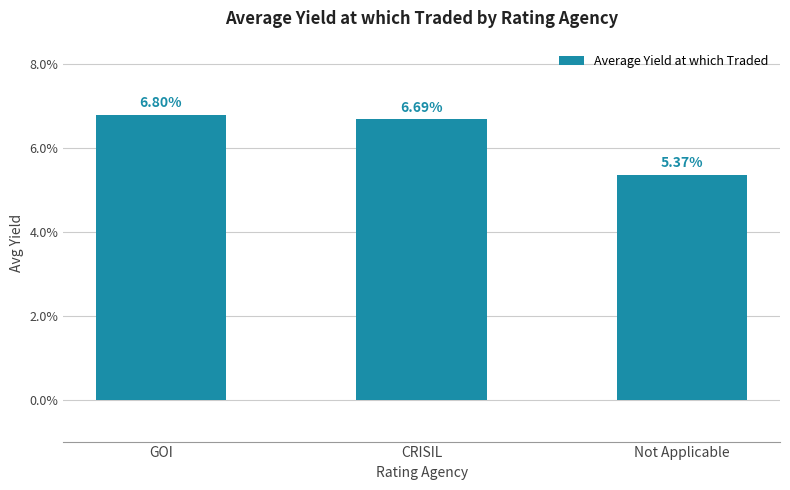

Are the bars horizontal?

No